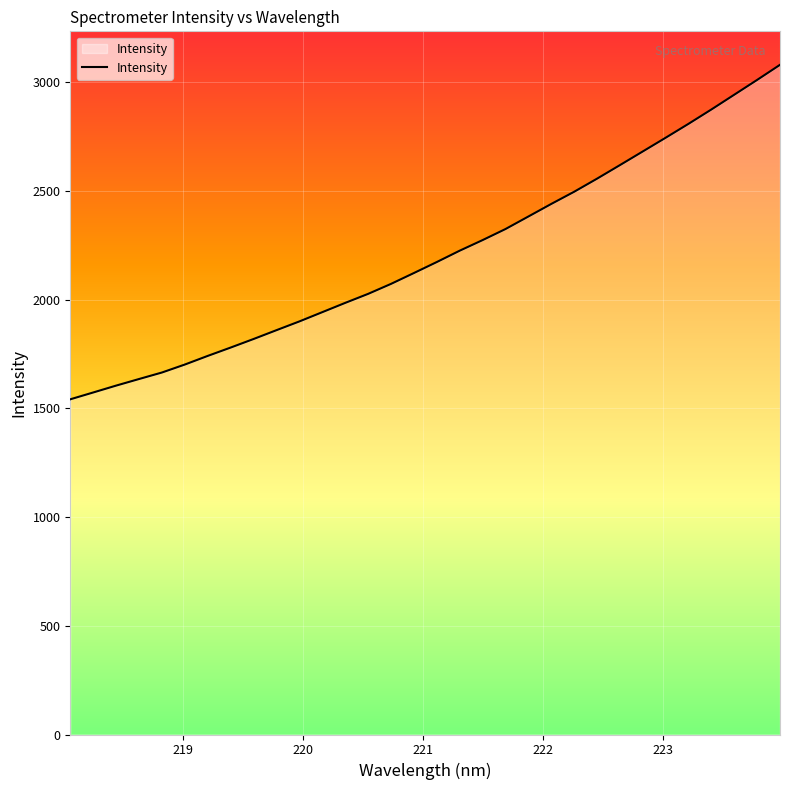

What is the difference between the maximum and minimum values?

1538.1